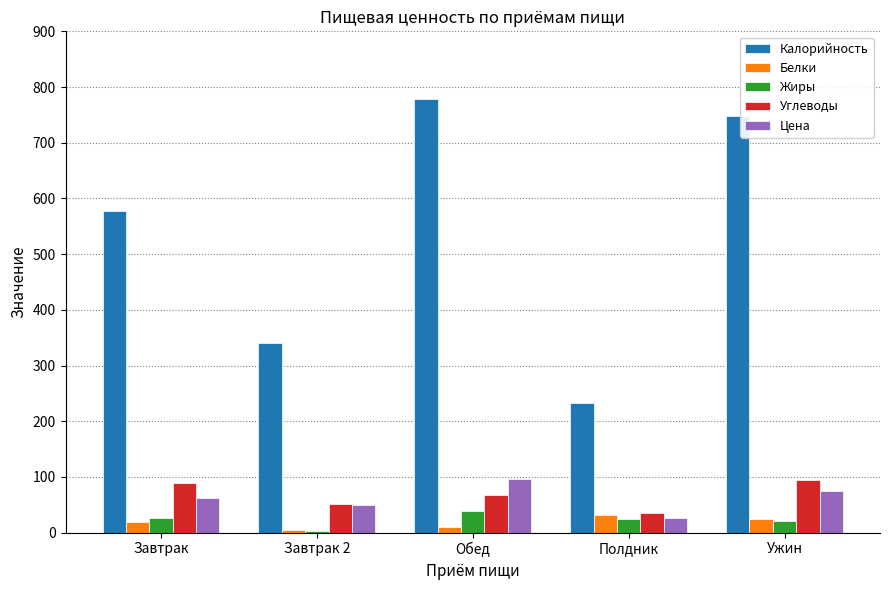

Which series has the widest spread of values?

Калорийность